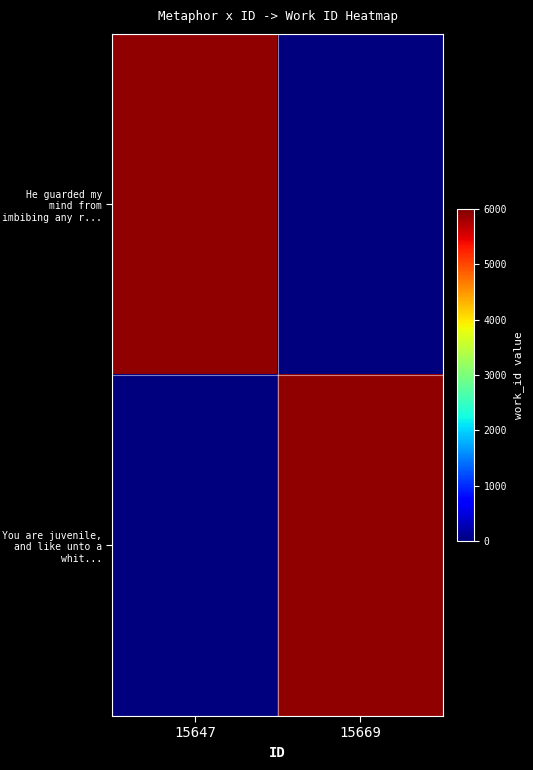

At which category is the sum across all series the highest?

15669